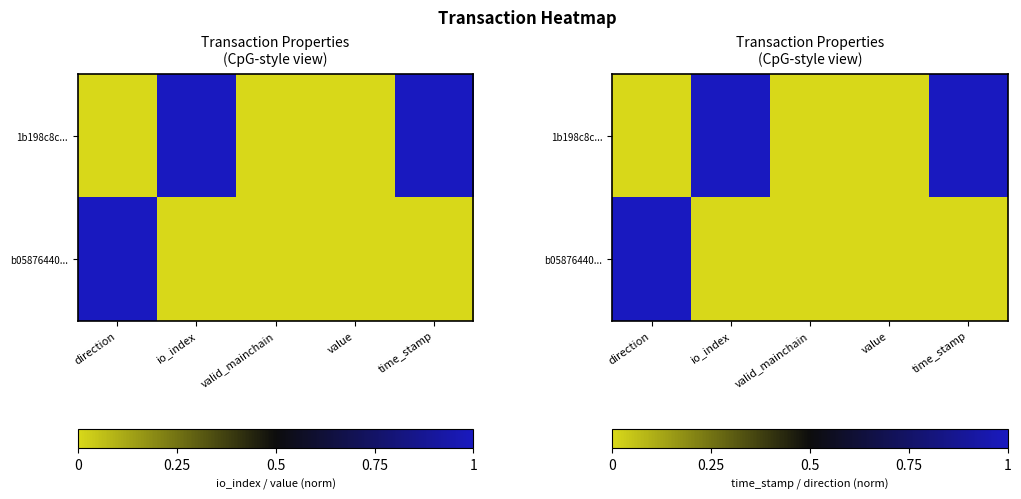

Rank the series by their maximum value, from highest to lowest.

1b198c8c..., b05876440...